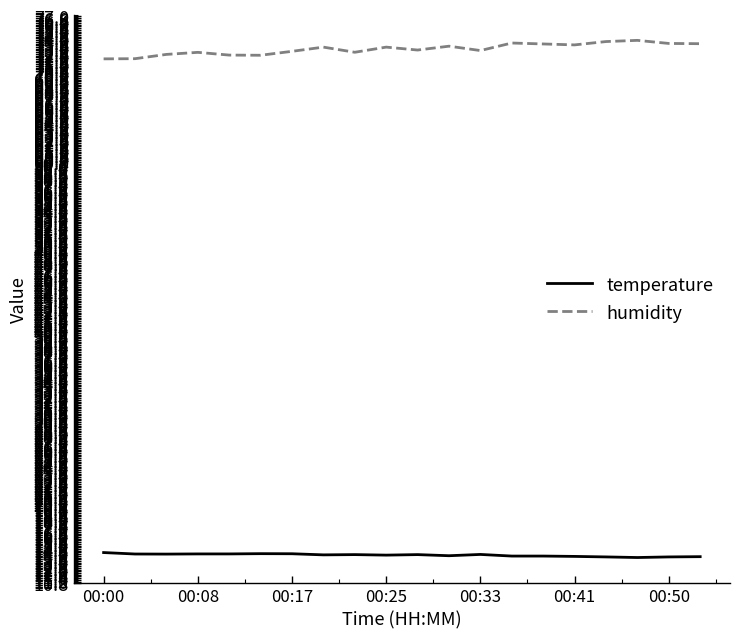

List the series in order of their overall mean, highest first.

humidity, temperature